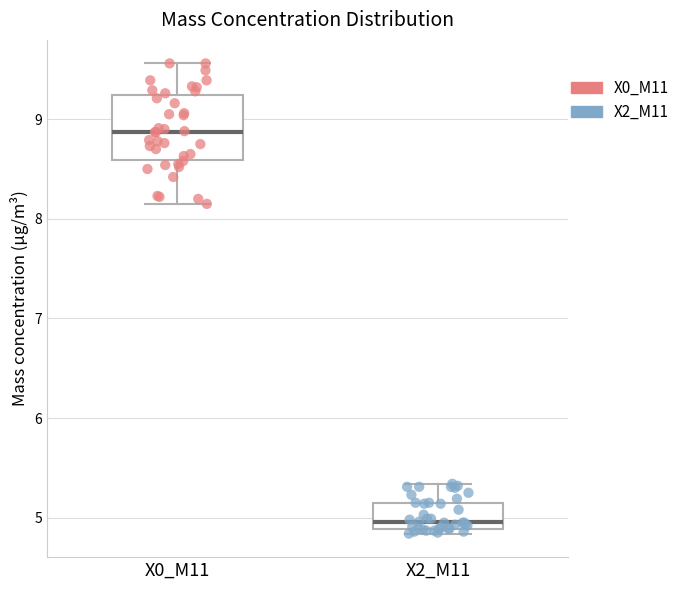

Reading left to right, read every box against the y-axis: the position of its median line, the range the box covers, and the ends of its whiskers. The values are not printed on the chart, so give them approximately, as read against the axis.

X0_M11: median 8.9, box 8.6 to 9.2, whiskers 8.2 to 9.6
X2_M11: median 5.0, box 4.9 to 5.2, whiskers 4.8 to 5.3